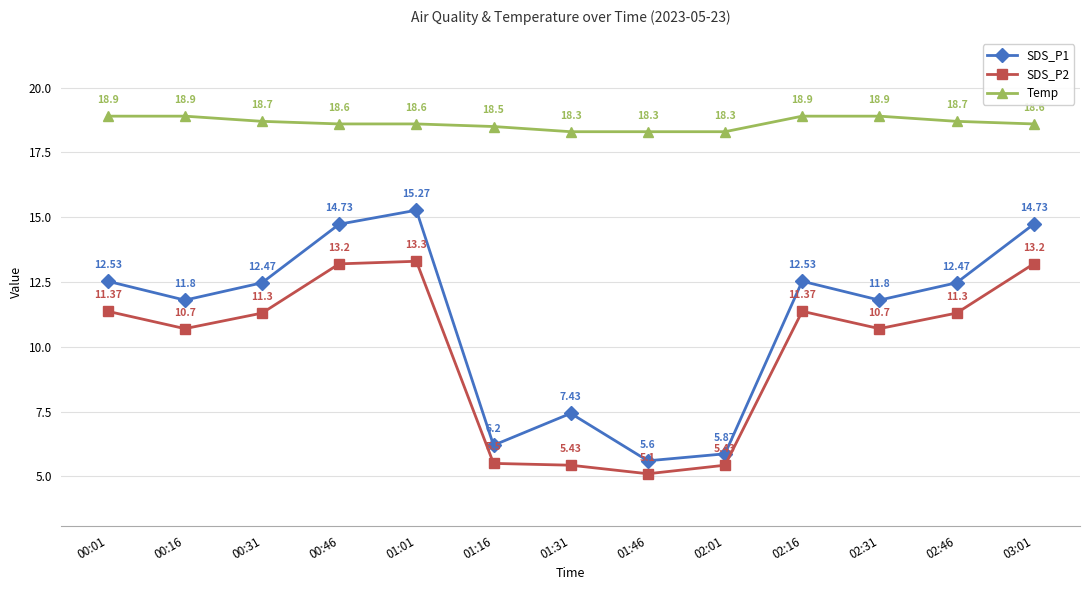

What is the greatest value displayed?

18.9